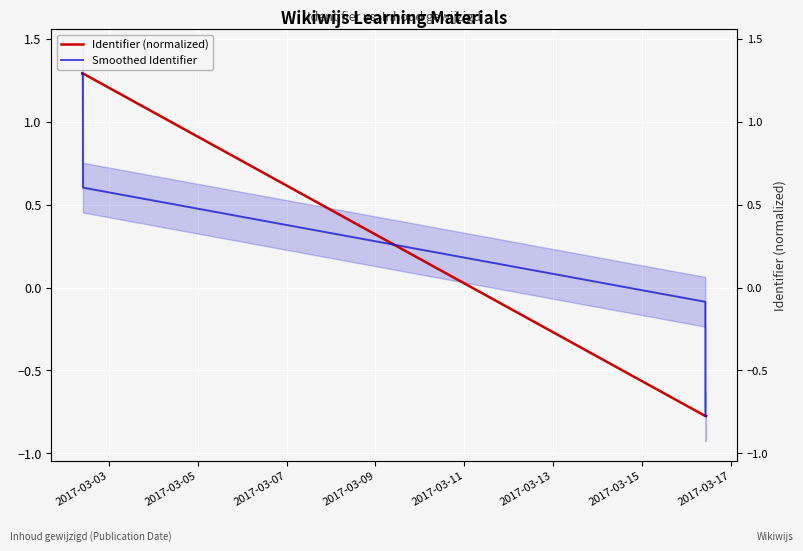

Which series has the largest range (max minus min)?

Identifier (normalized)